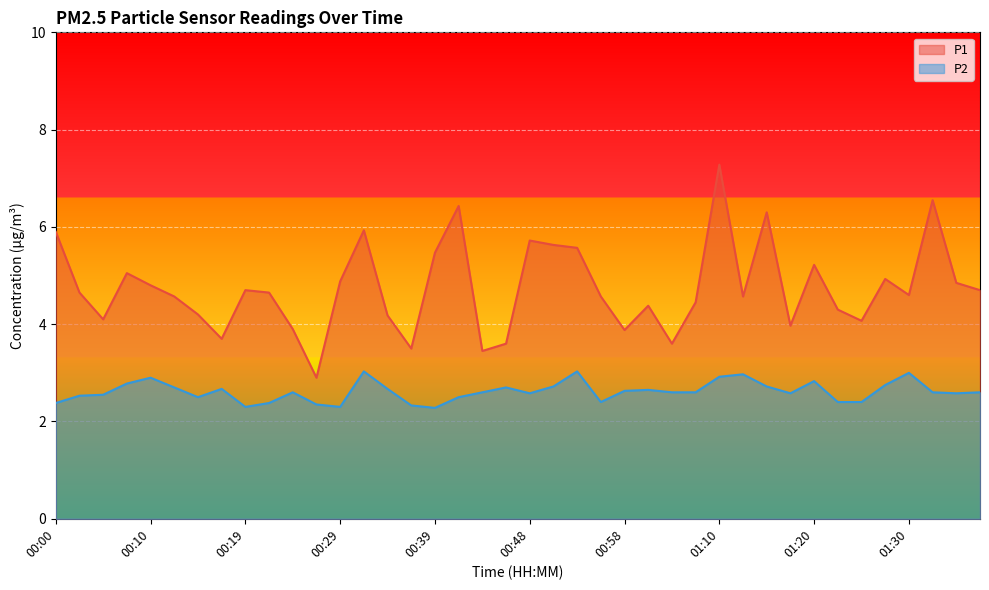

True or false: P2 line has a value of 4.4 at 38.

False